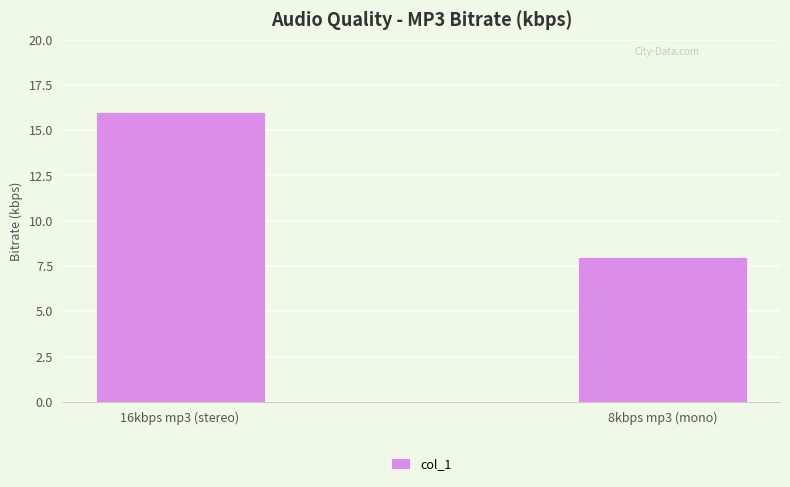

Reading left to right, extract all data points from this chart.

16kbps mp3 (stereo)=16	8kbps mp3 (mono)=8